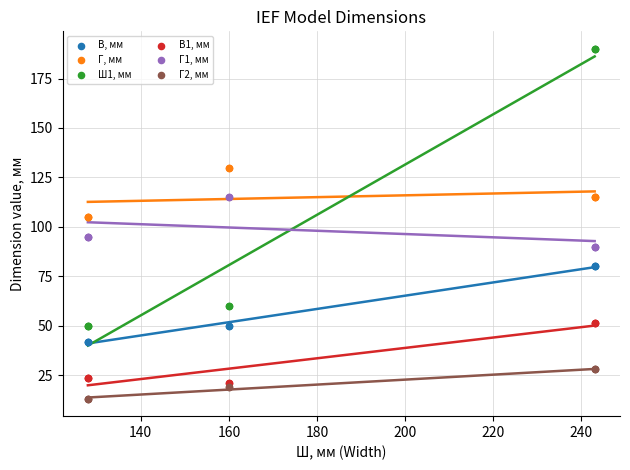

Which series reaches the maximum Y coordinate?

Ш1, мм